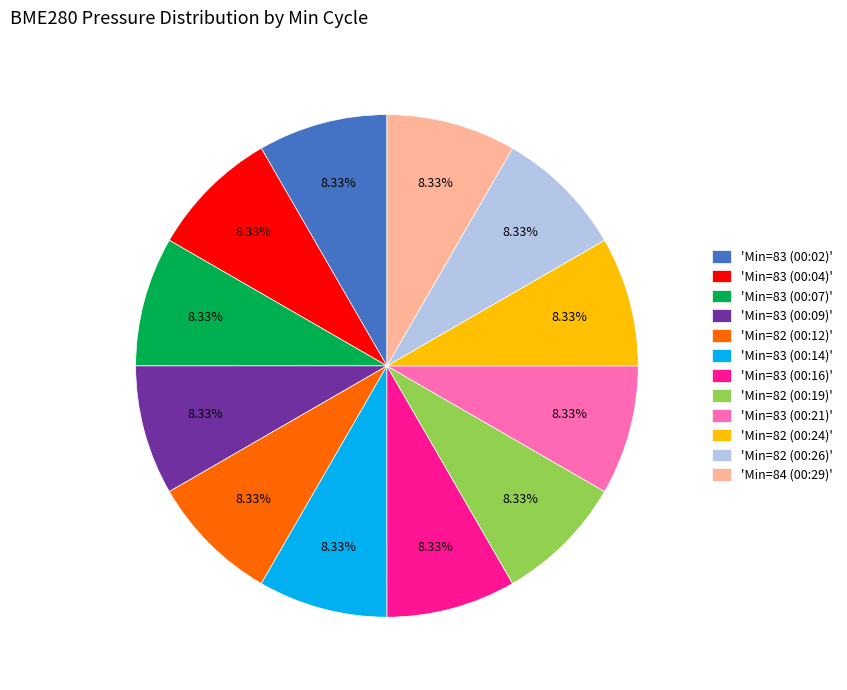

Combined, do 'Min=83 (00:16)' and 'Min=82 (00:19)' account for over 50%?

No